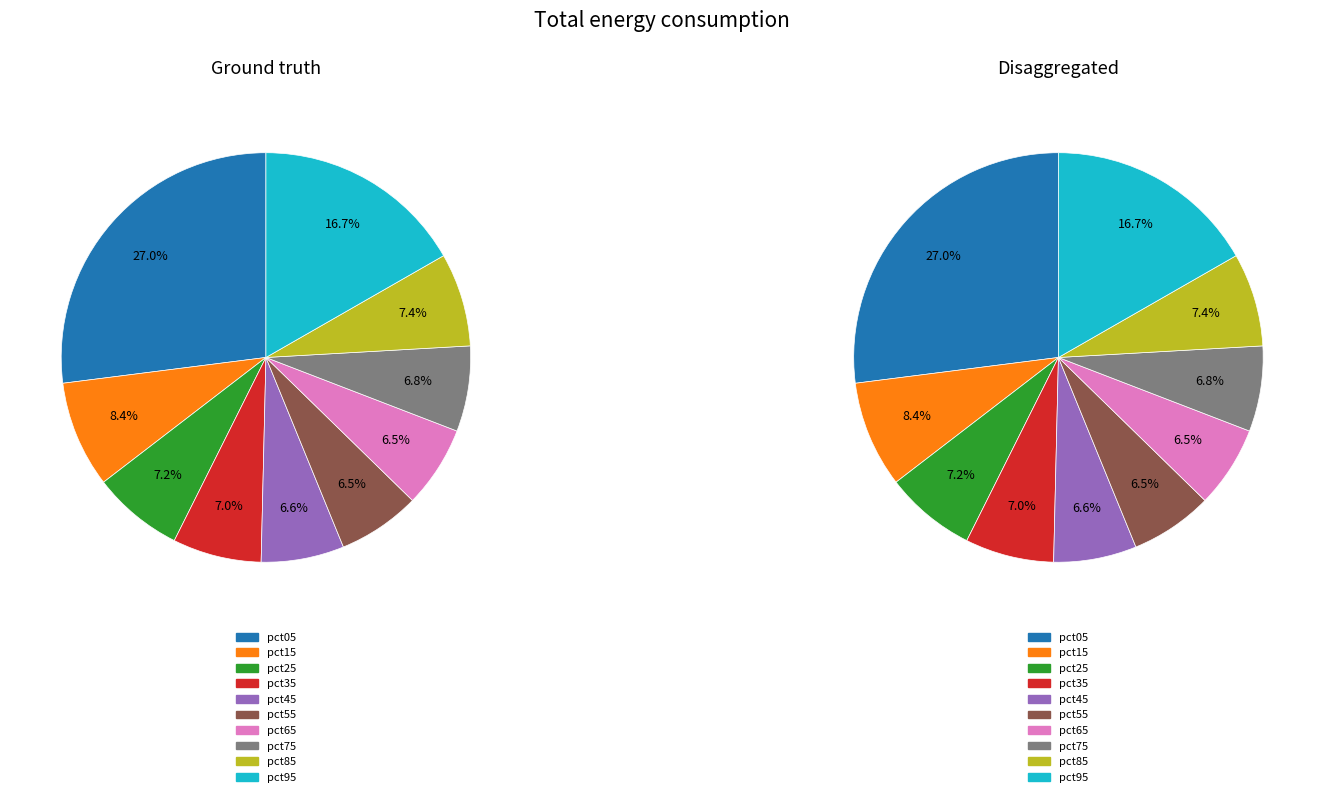

To the nearest percent, what portion does pct65 represent?

6%